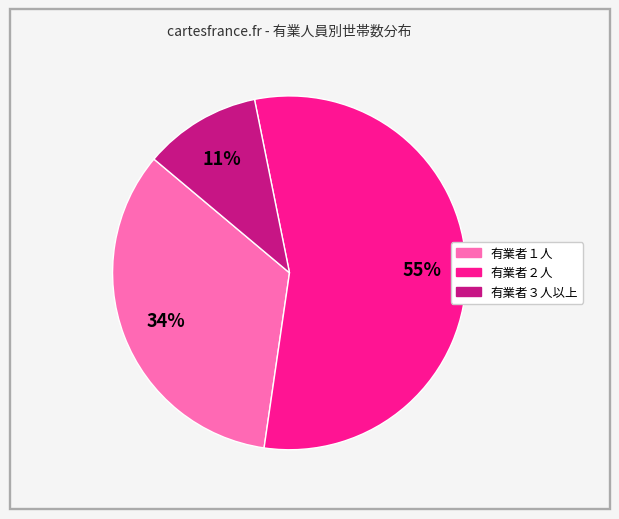

Which has a higher value, 有業者２人 or 有業者３人以上?

有業者２人